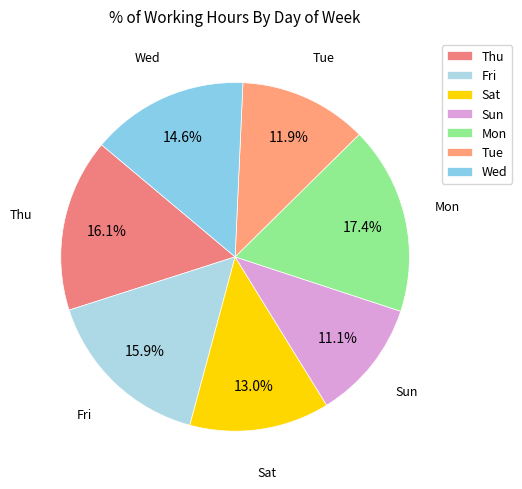

Between Tue and Wed, which is larger?

Wed